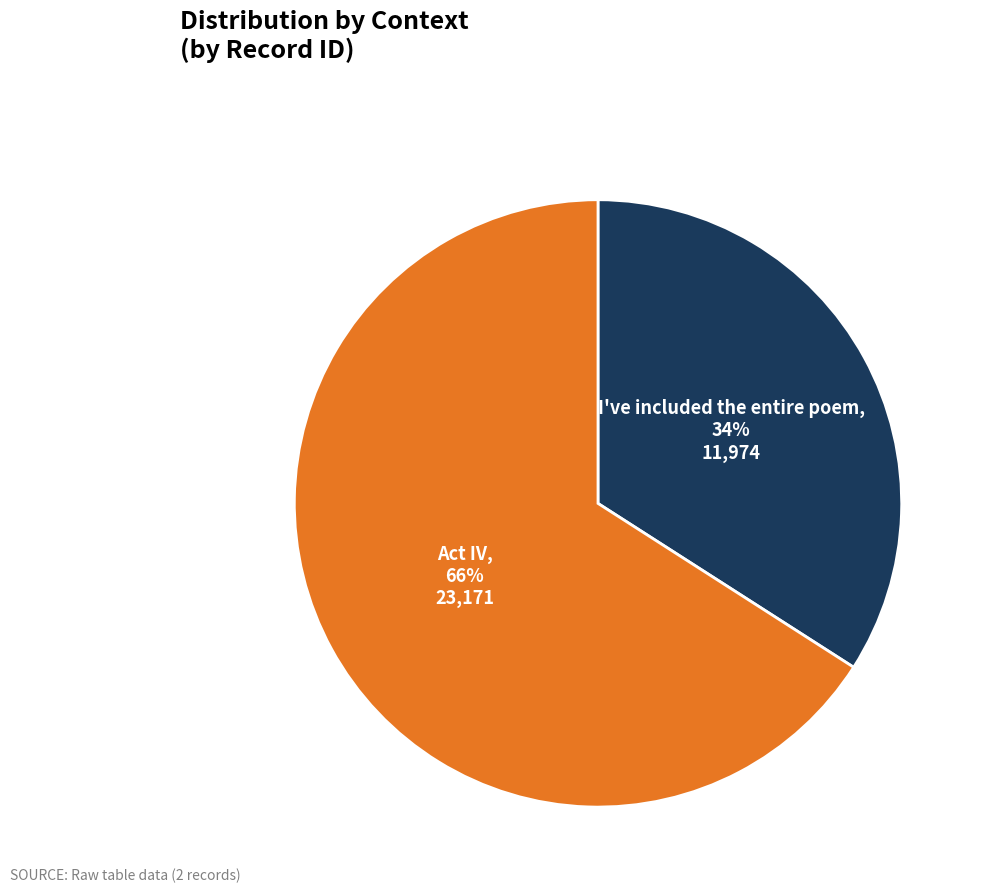

Does any single category account for the majority?

Yes